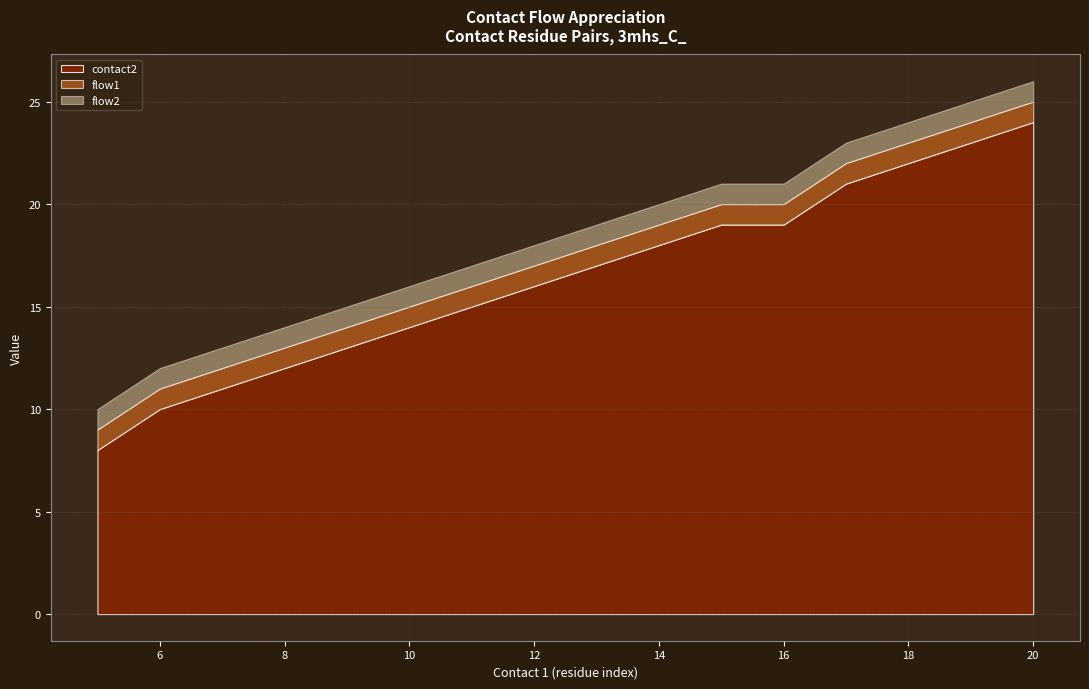

What is the spread (max minus min) of values at 13?

16